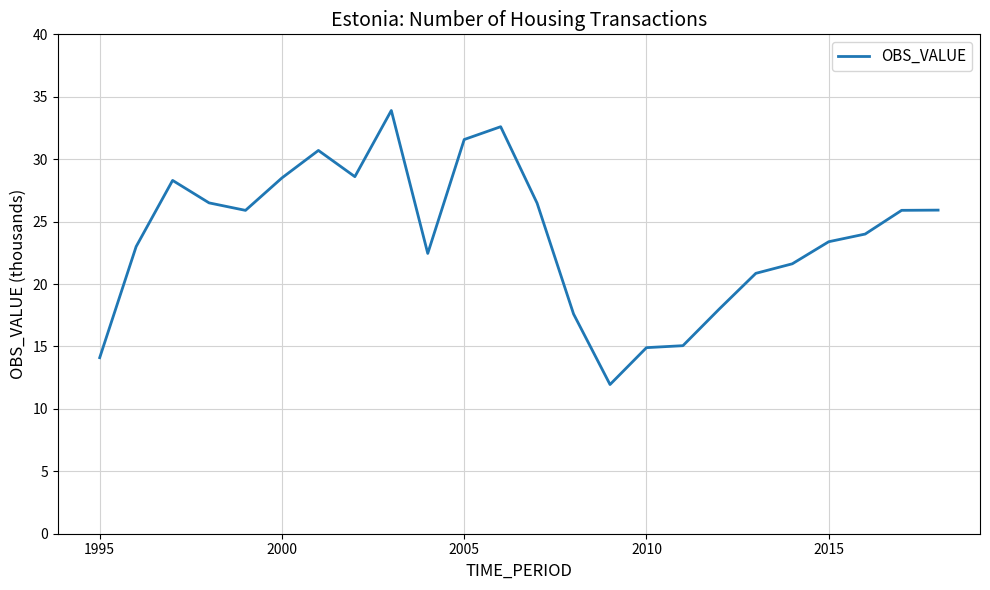

What is the greatest value displayed?

33.9